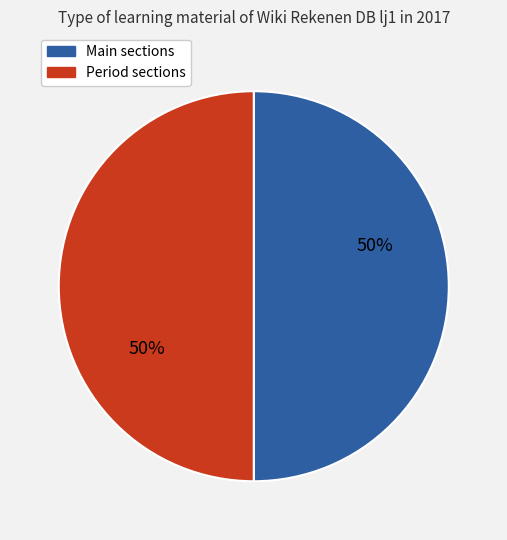

How many slices are in this pie chart?

2